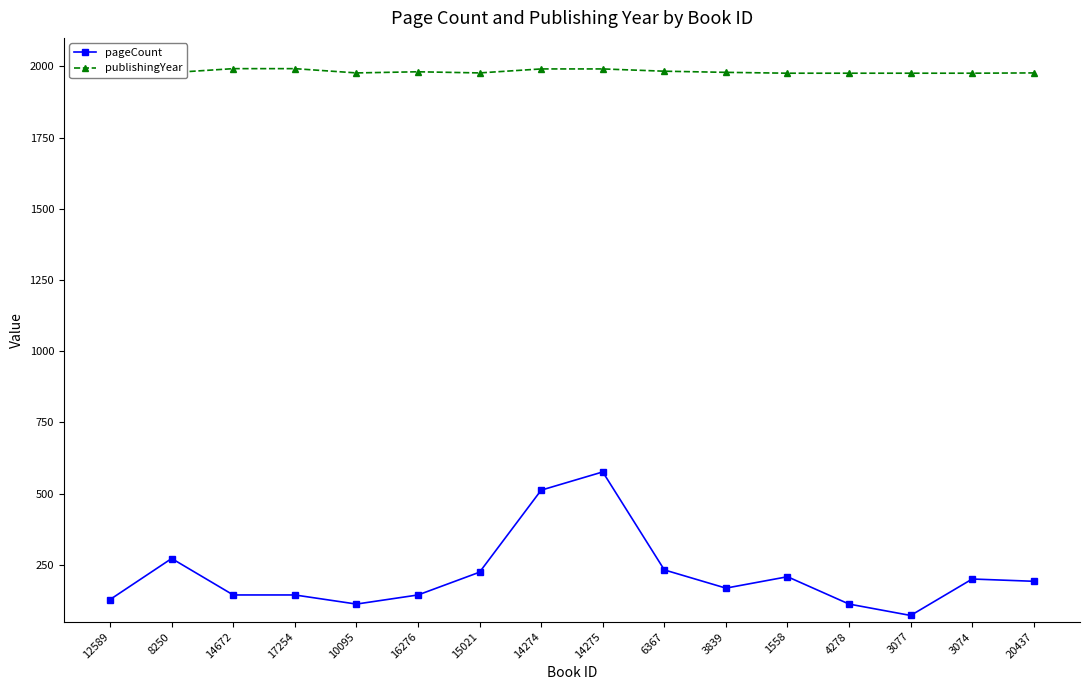

The pageCount series shows 364 at 15021. True or false?

False